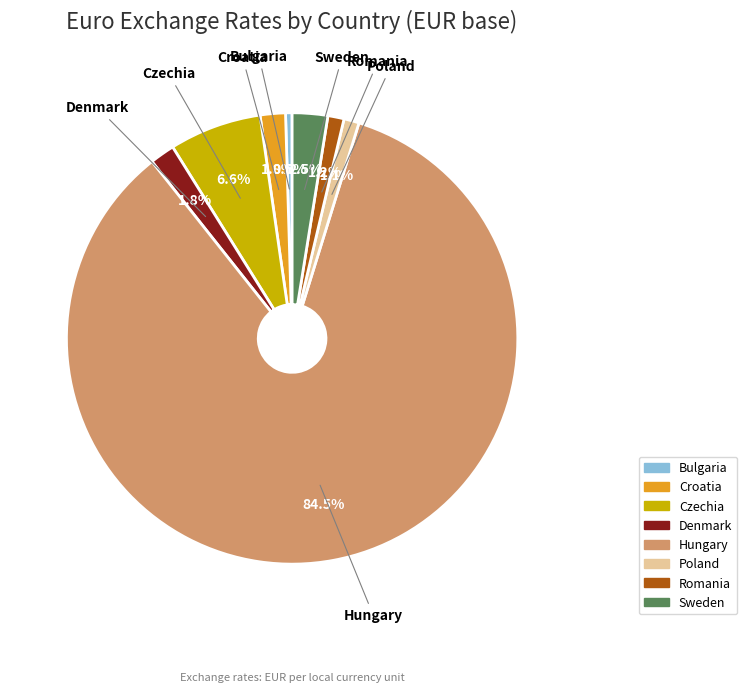

To the nearest percent, what is the difference between the largest and smallest slice percentages?

84%